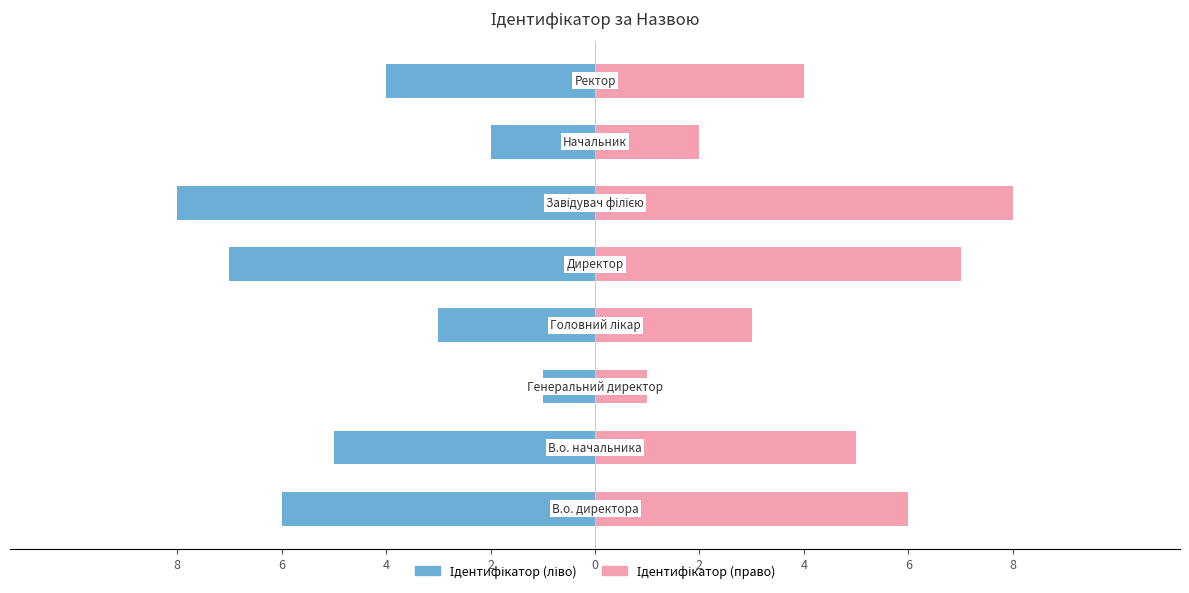

How many bars are there in total?

16